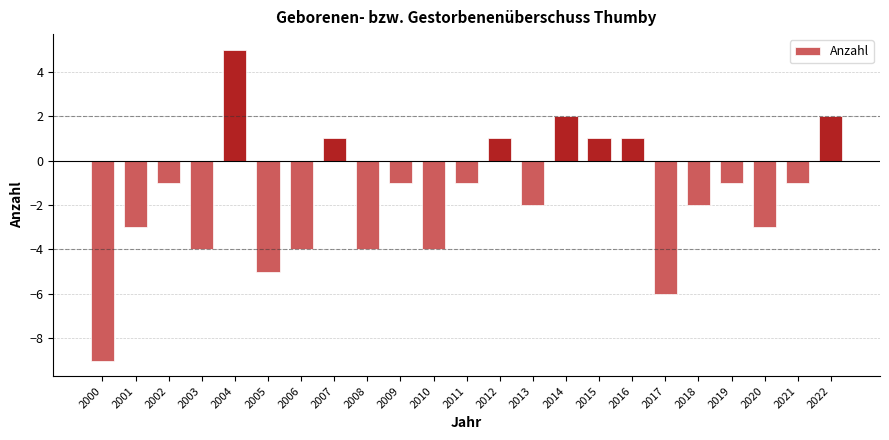

What is the sum of all values?

-38